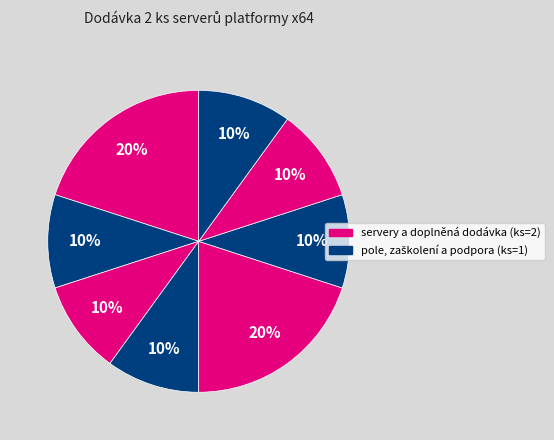

Count the number of slices in the pie.

8